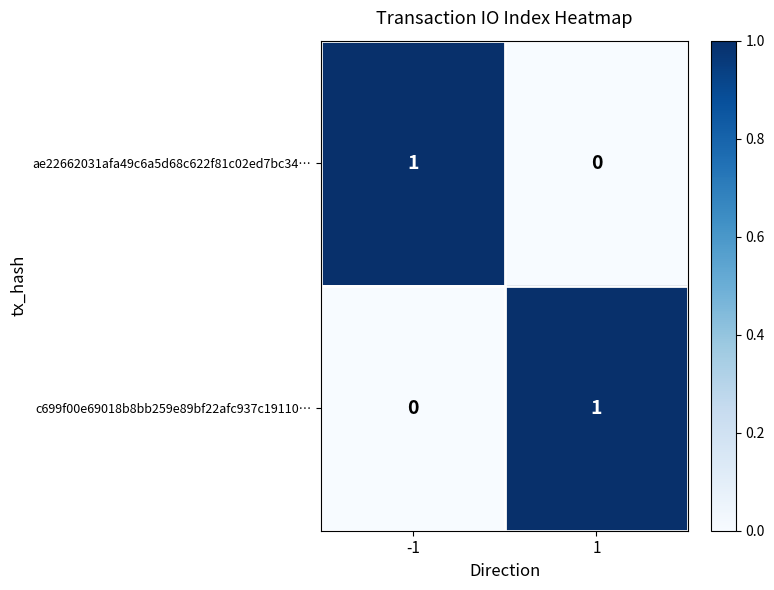

True or false: c699f00e69018b8bb259e89bf22afc937c19110… has a value of 0 at 1.

False